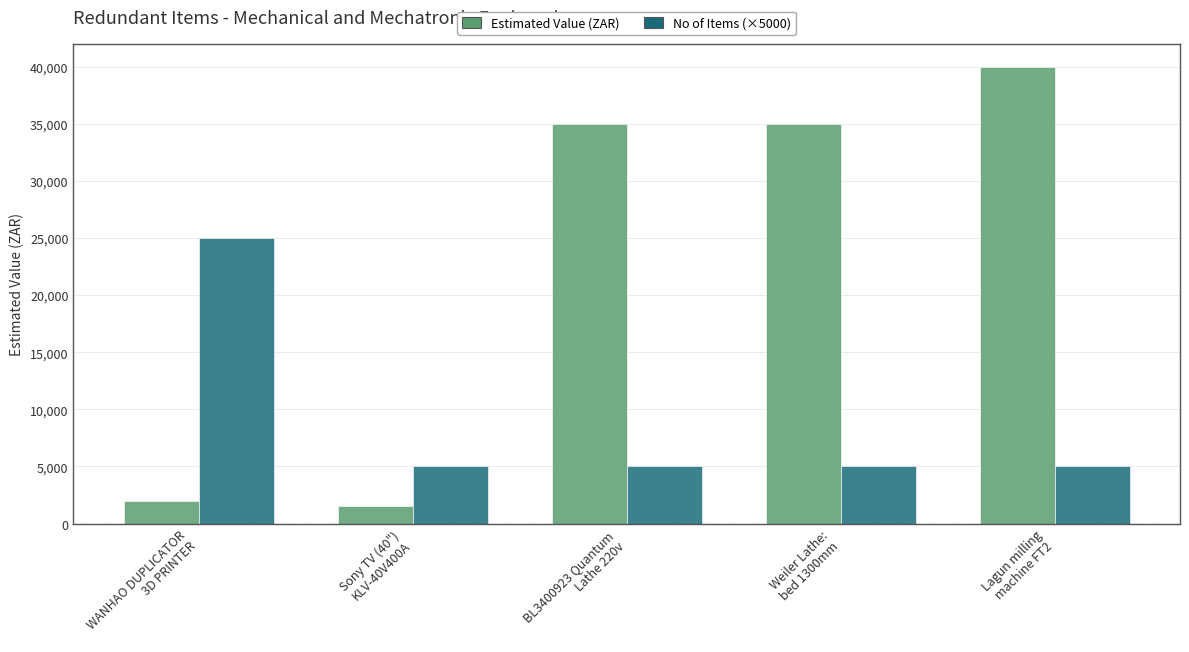

How many bars are there in each group?

2